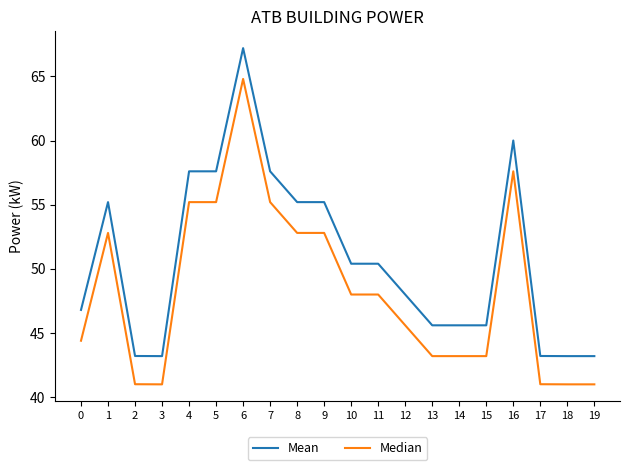

Which series has the widest spread of values?

Mean